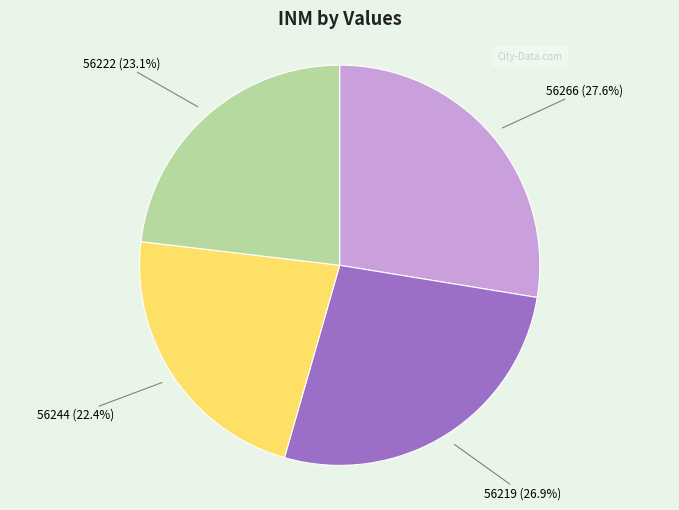

To the nearest percent, what is the difference between the largest and smallest slice percentages?

5%